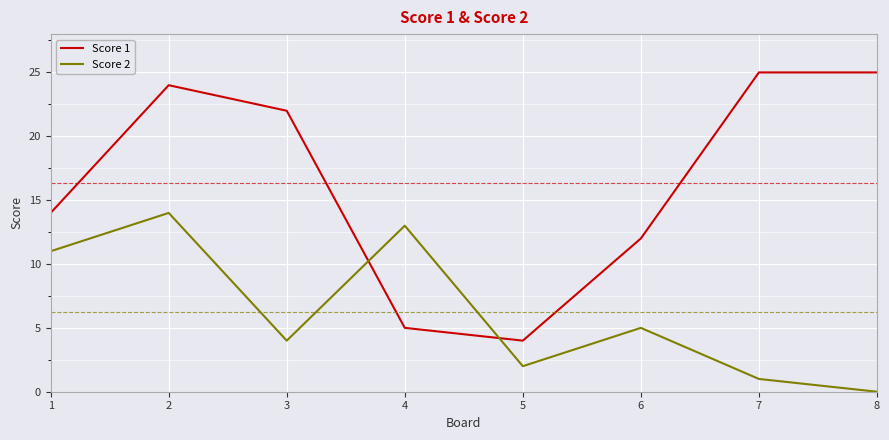

What is the spread (max minus min) of values at 7?

24